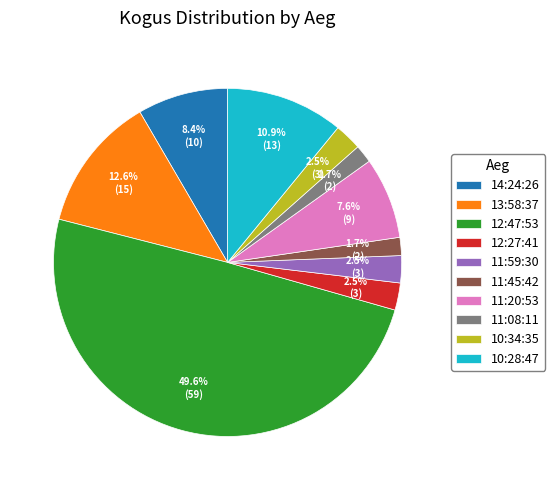

Approximately how many times larger is the value at 13:58:37 compared to 11:20:53?

1.7